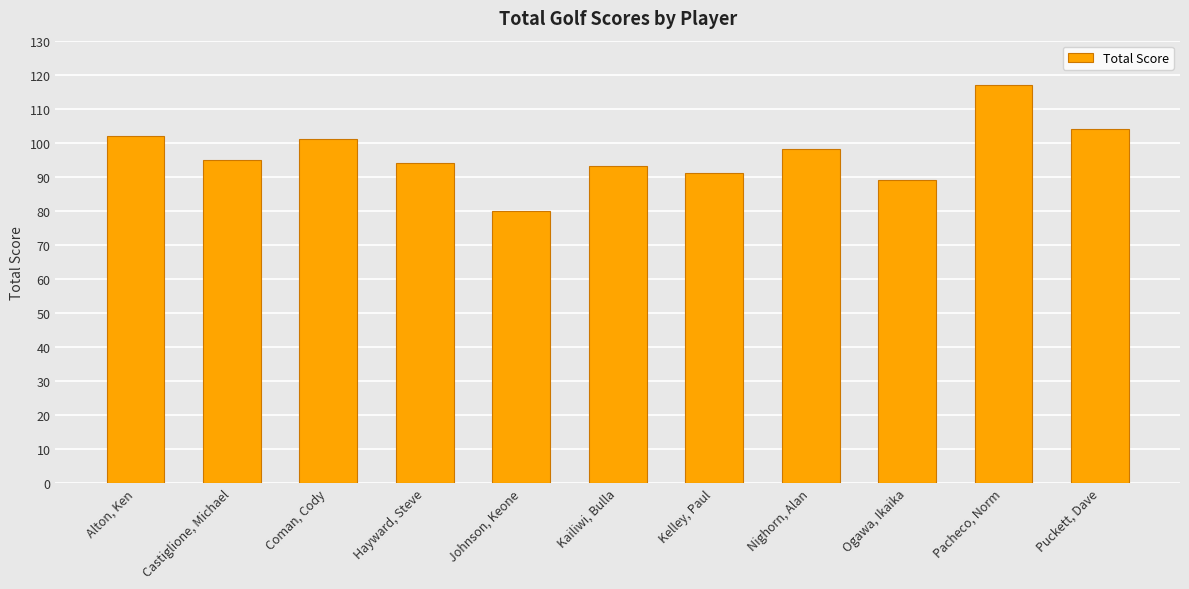

Is it true that the value at Puckett, Dave is 104?

True